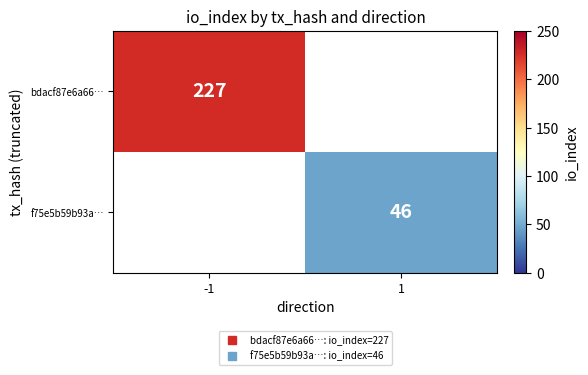

How many data points does each series have?

2